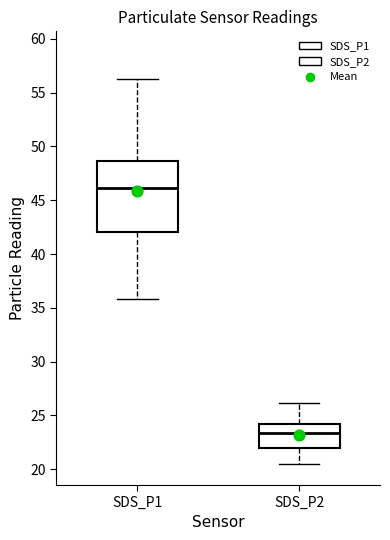

Which box's median line is the lowest?

SDS_P2